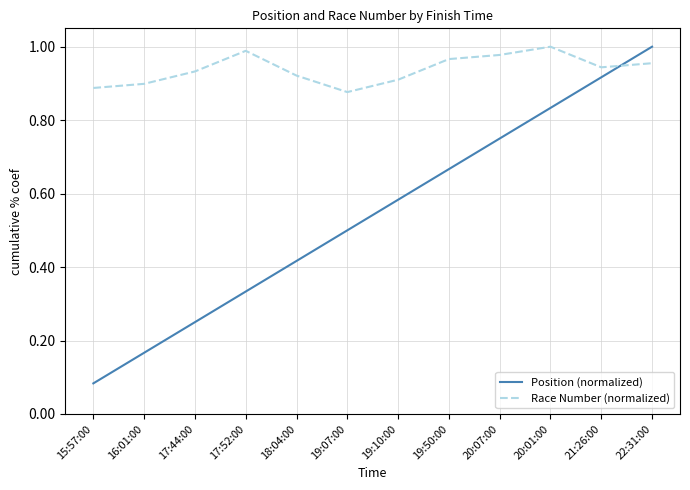

Count the number of data series in this chart.

2